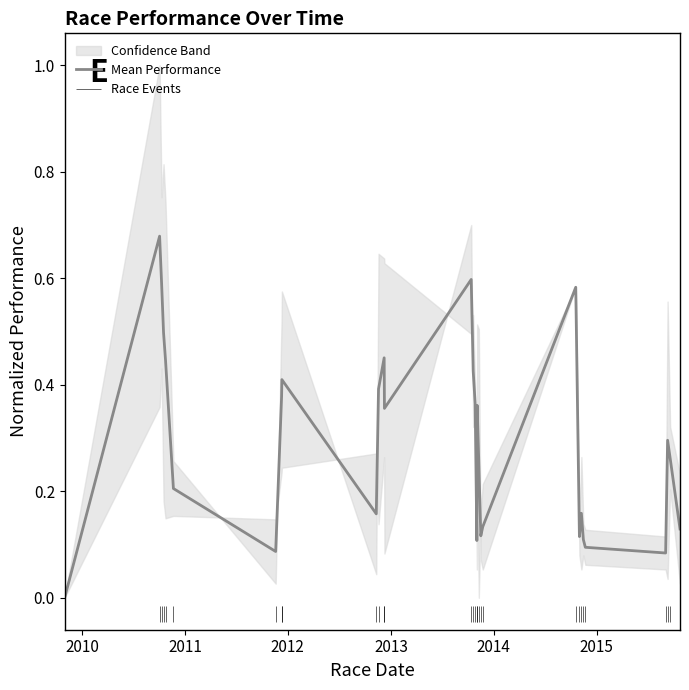

How many lines are shown in the chart?

1